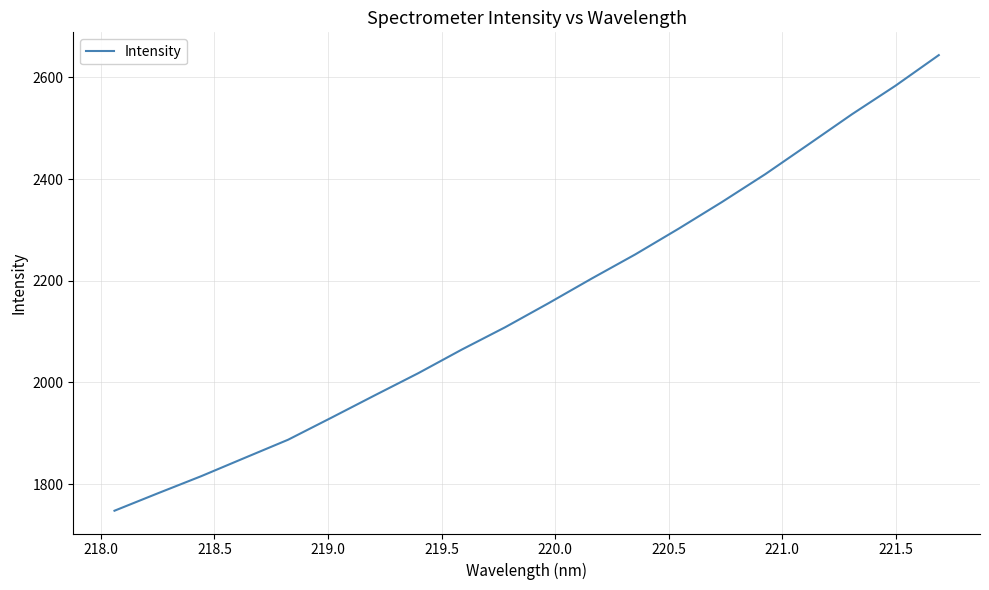

What is the smallest value displayed?

1747.6